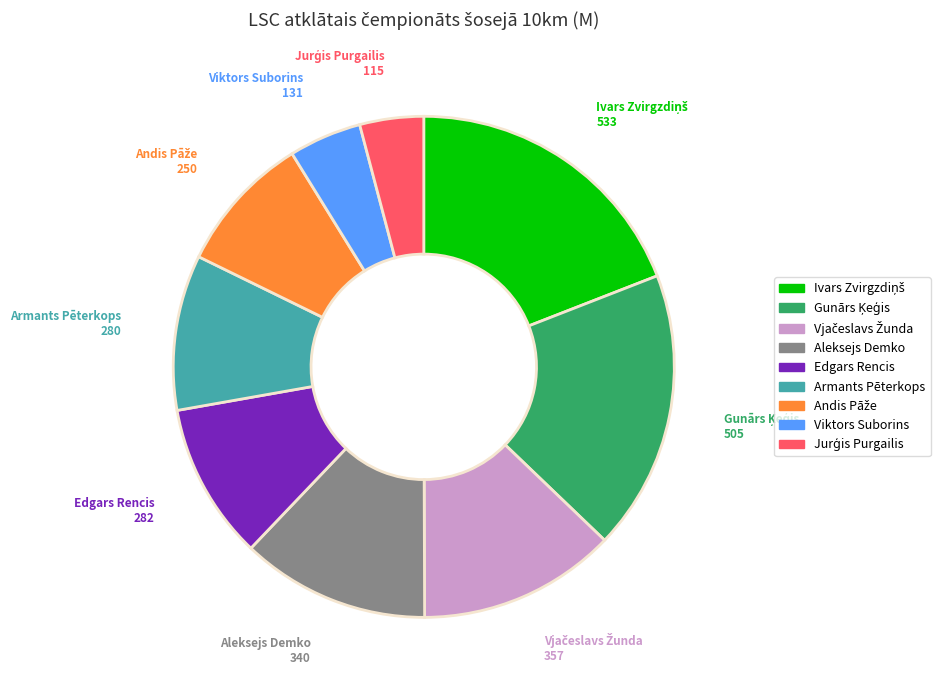

Is the sum of Edgars Rencis and Viktors Suborins greater than half?

No